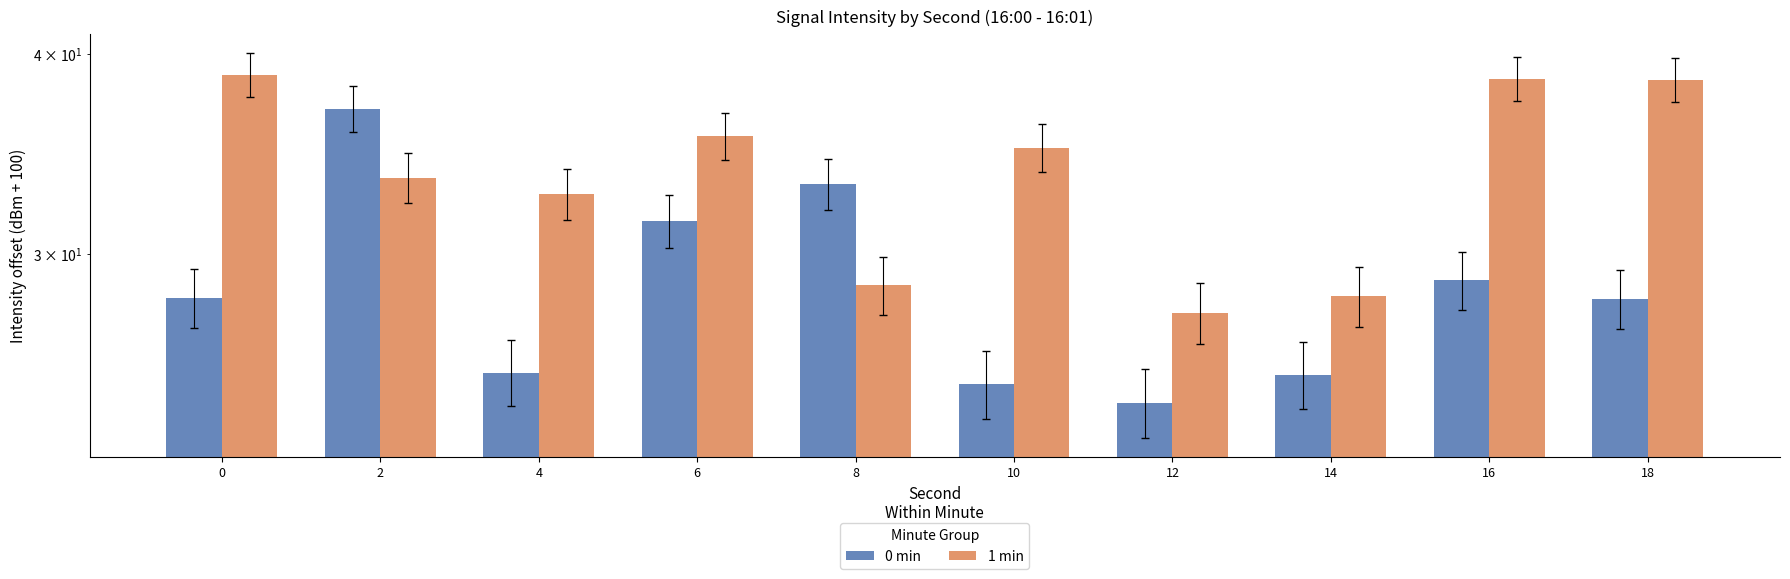

What is the total value across all series at 18?

66.7